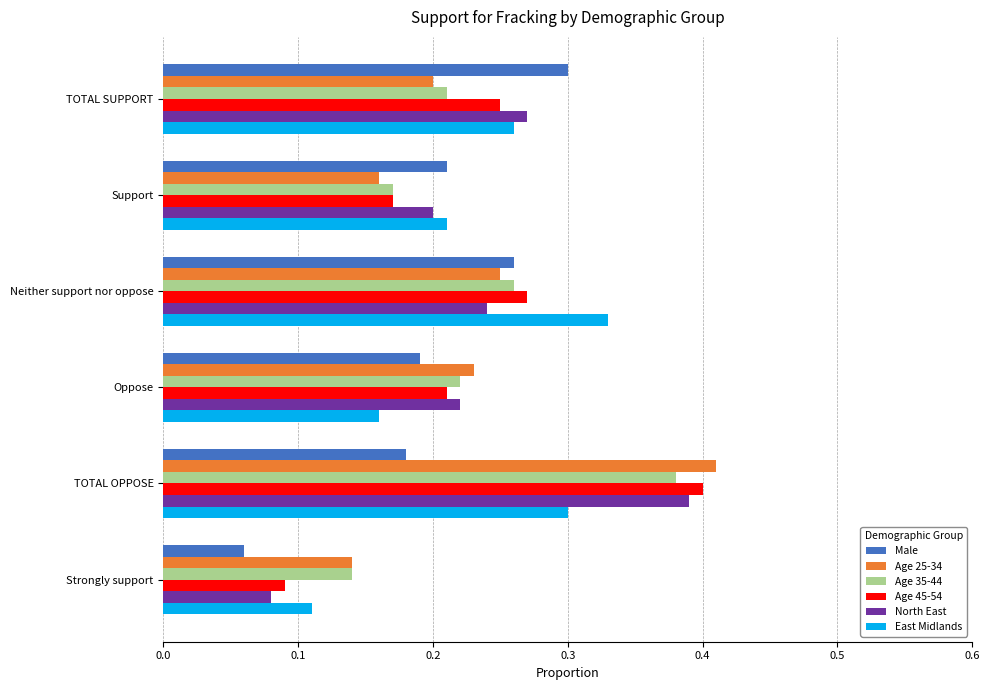

At which label is North East closest to 0?

Strongly support